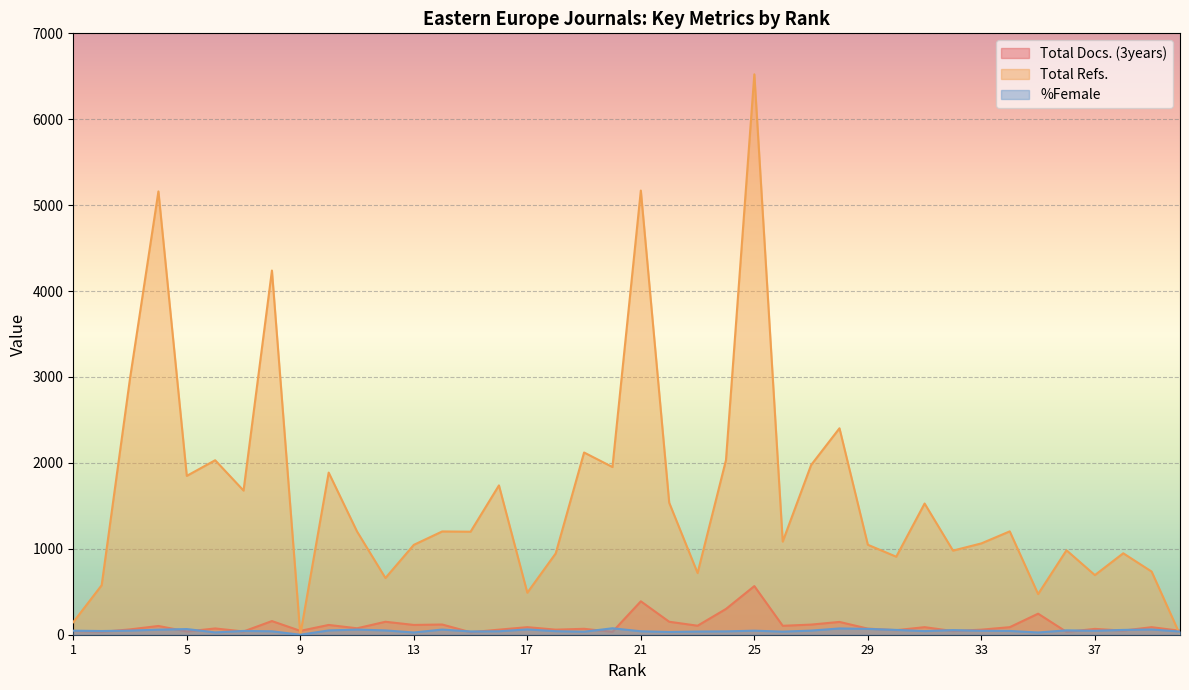

What are all the series names shown in the legend?

Total Docs. (3years), Total Refs., %Female